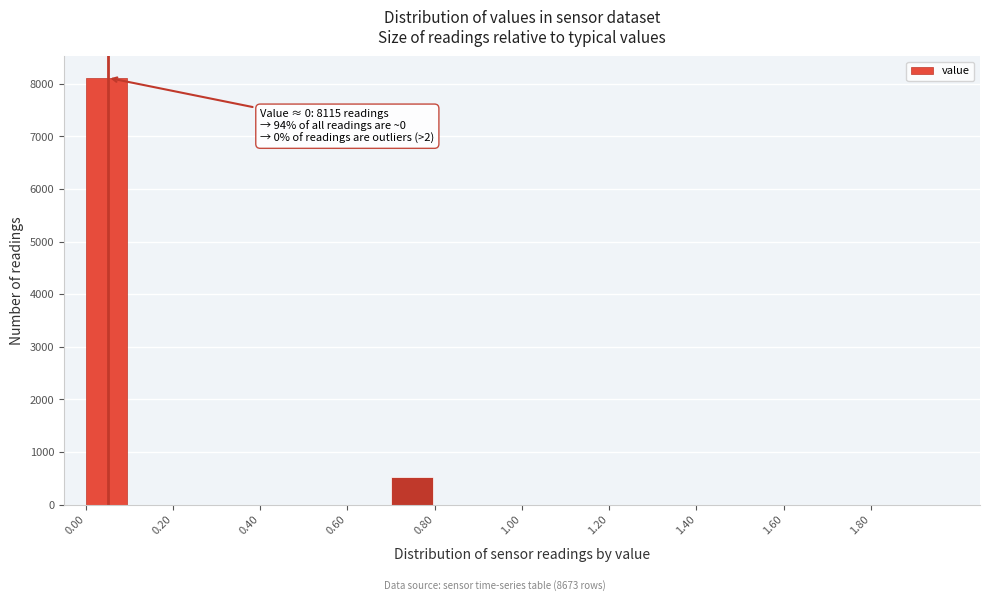

Over which range of the x-axis is the bar tallest?

0.0 to 0.1